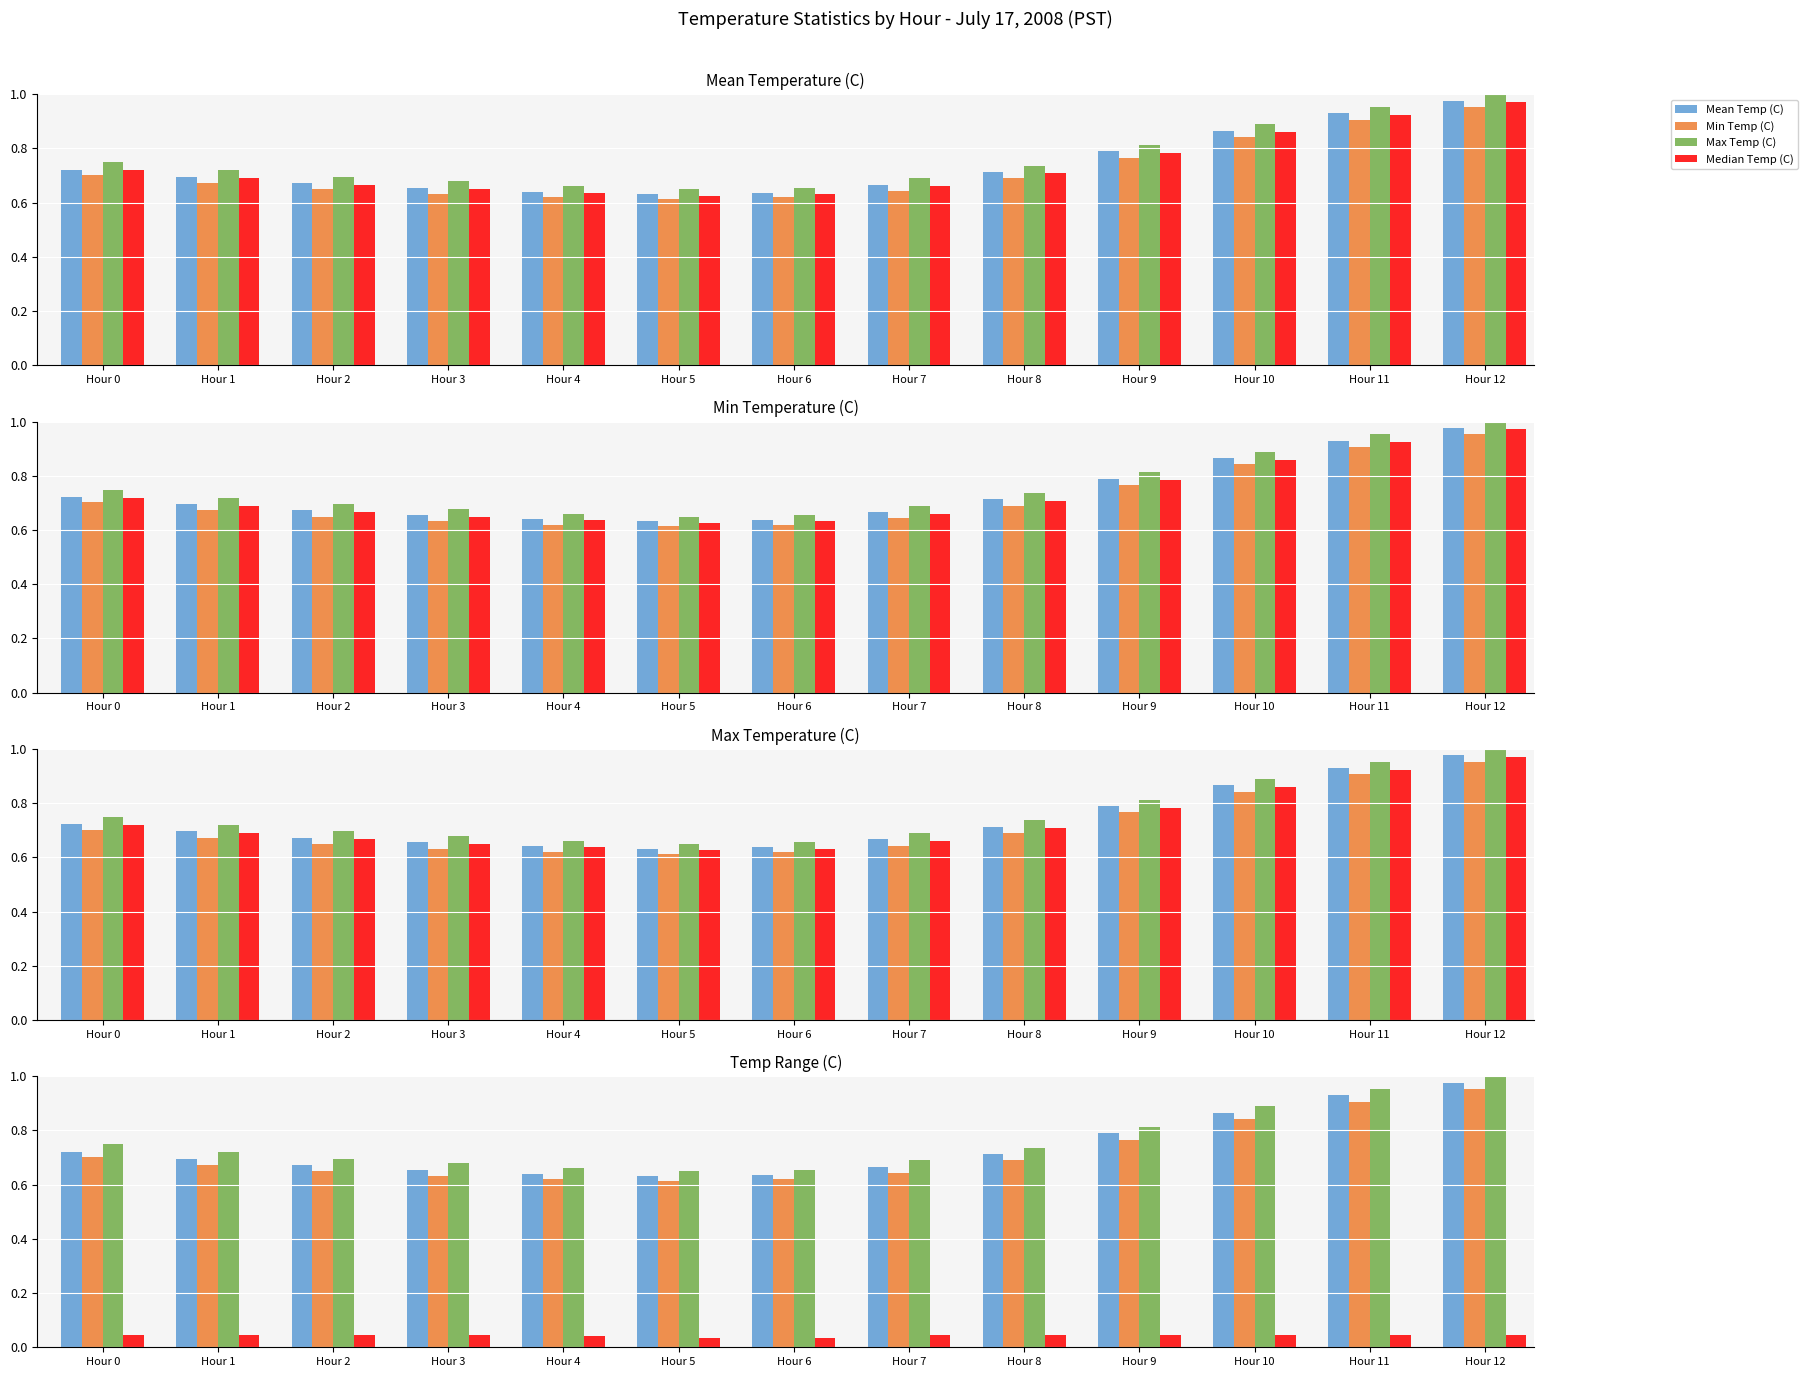

How many Max Temp (C) values are between 0 and 1?

13